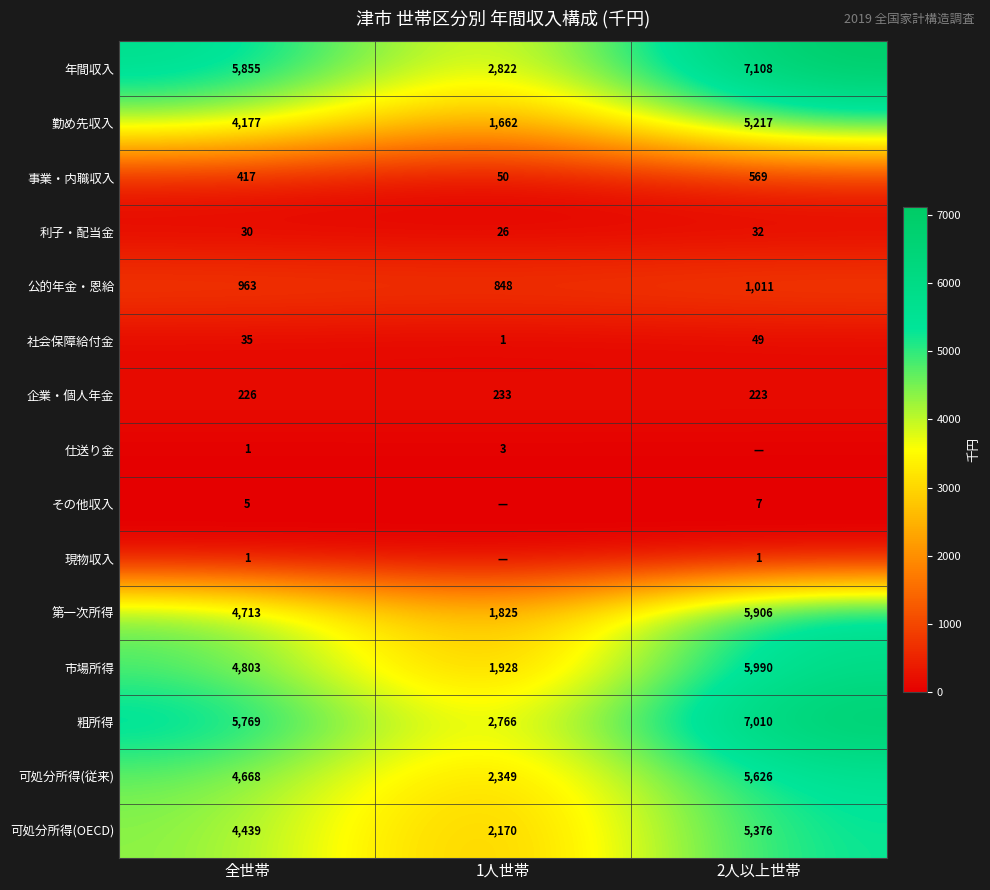

Where is 事業・内職収入 nearest to the value 309?

全世帯